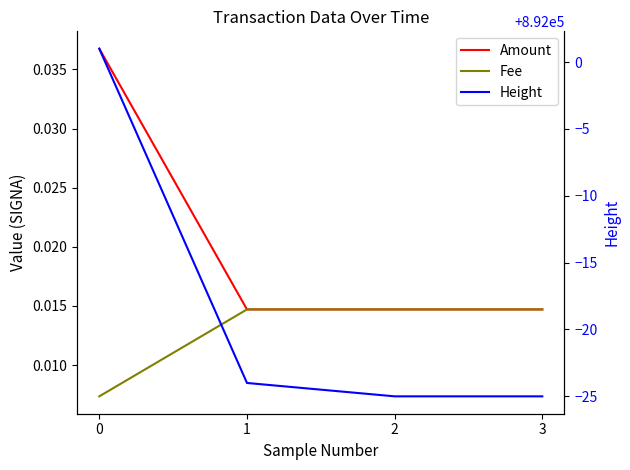

What is the maximum value for Height?

892001.0